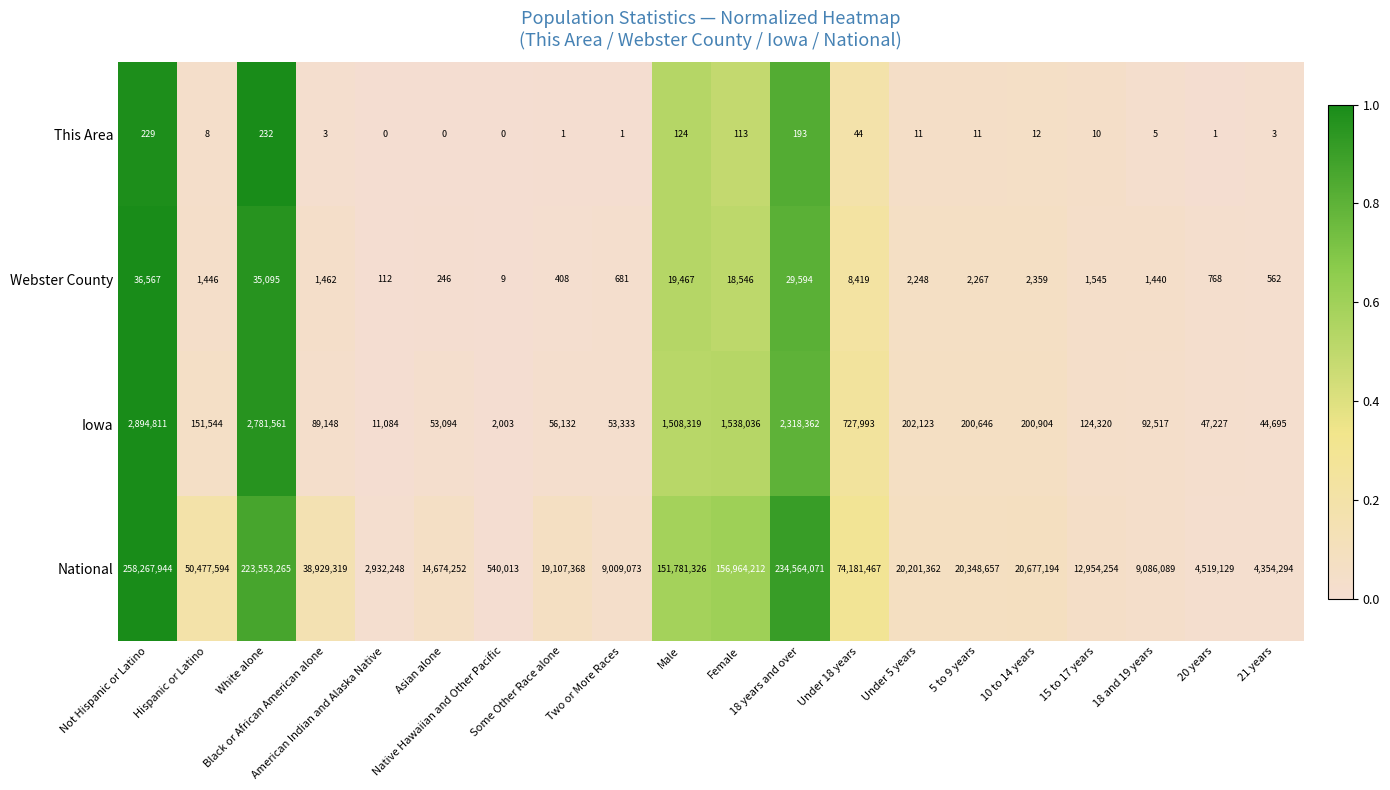

How many series are shown in this chart?

4